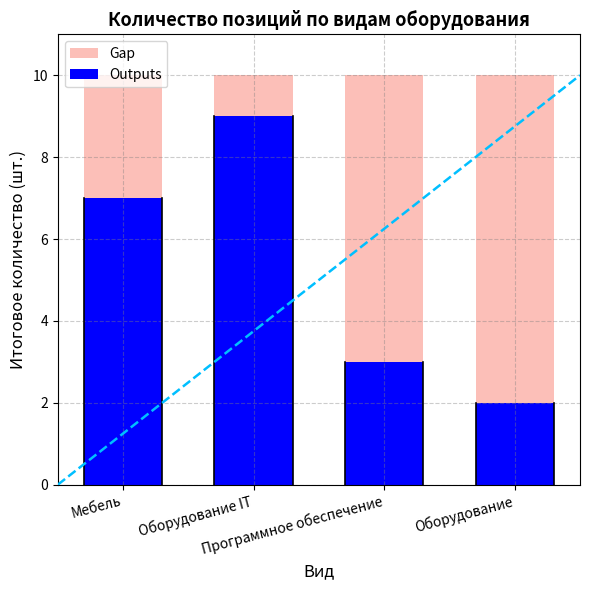

Are the bars horizontal?

No